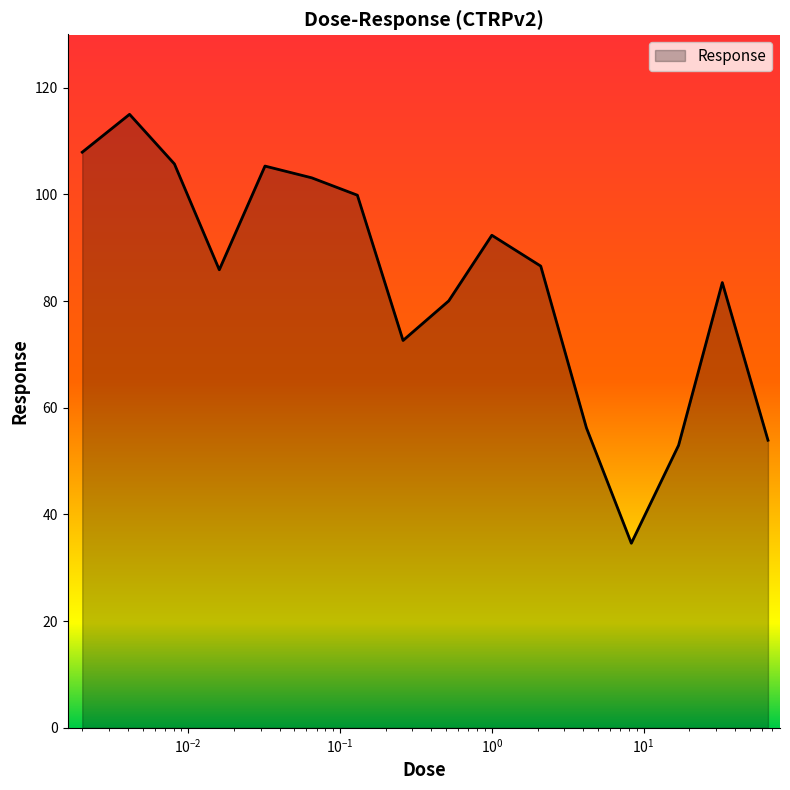

What is the greatest value displayed?

115.0